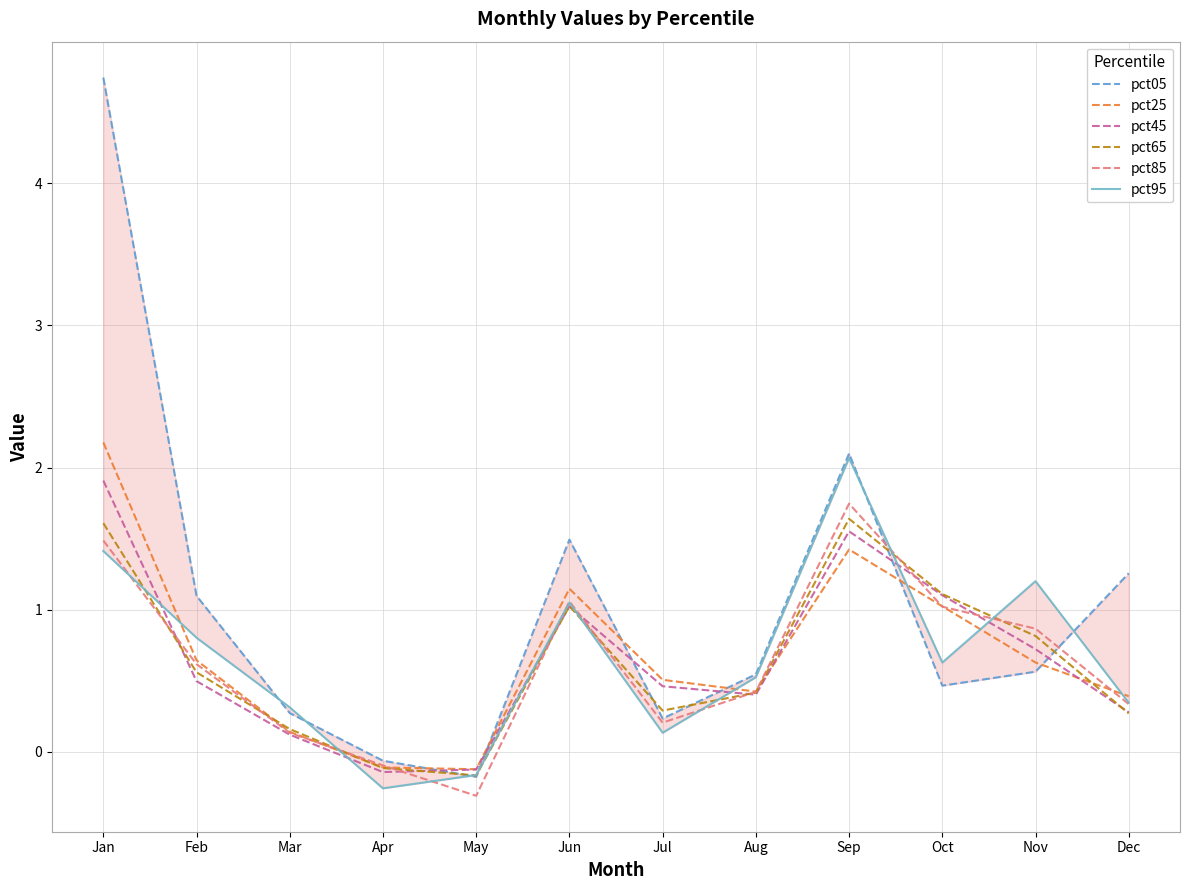

What are all the series names shown in the legend?

pct05, pct25, pct45, pct65, pct85, pct95